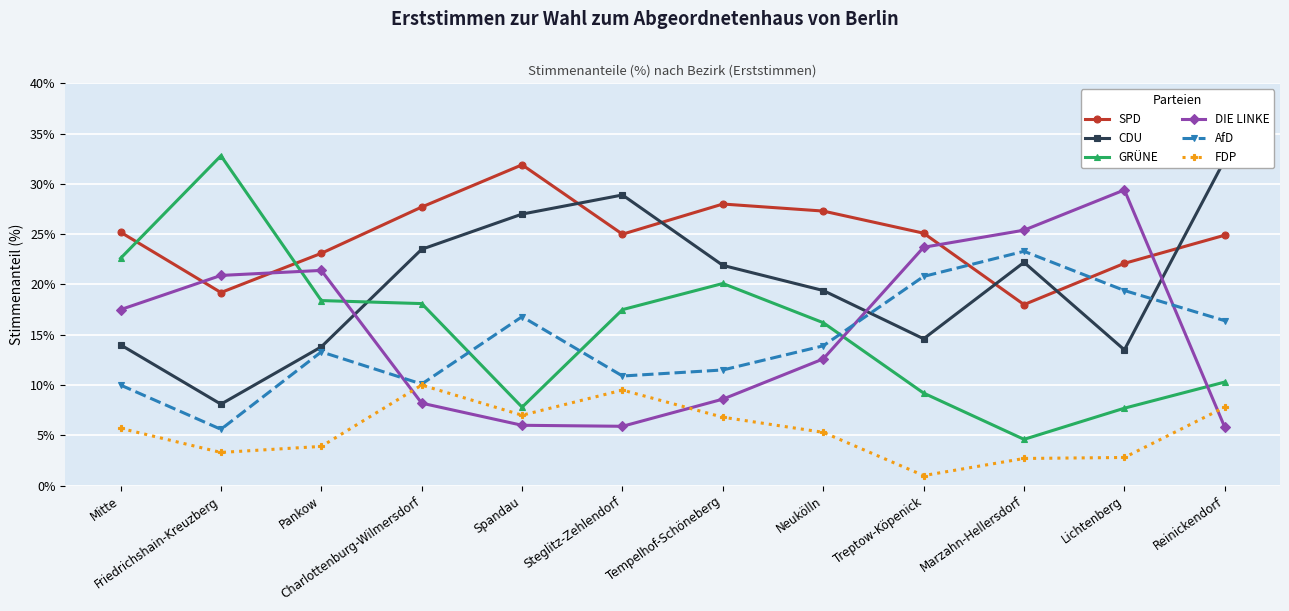

What is the lowest value of the CDU series?

8.1